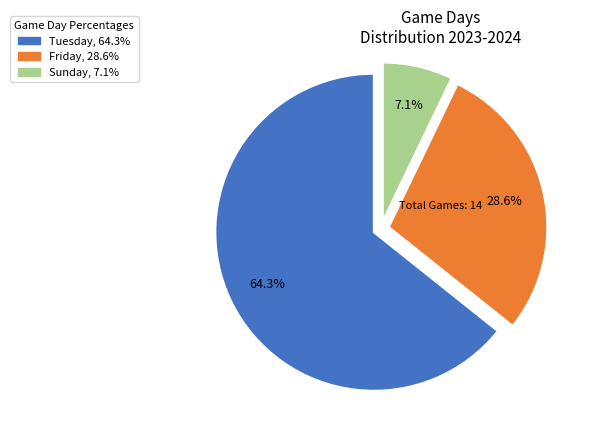

Does any single category account for the majority?

Yes